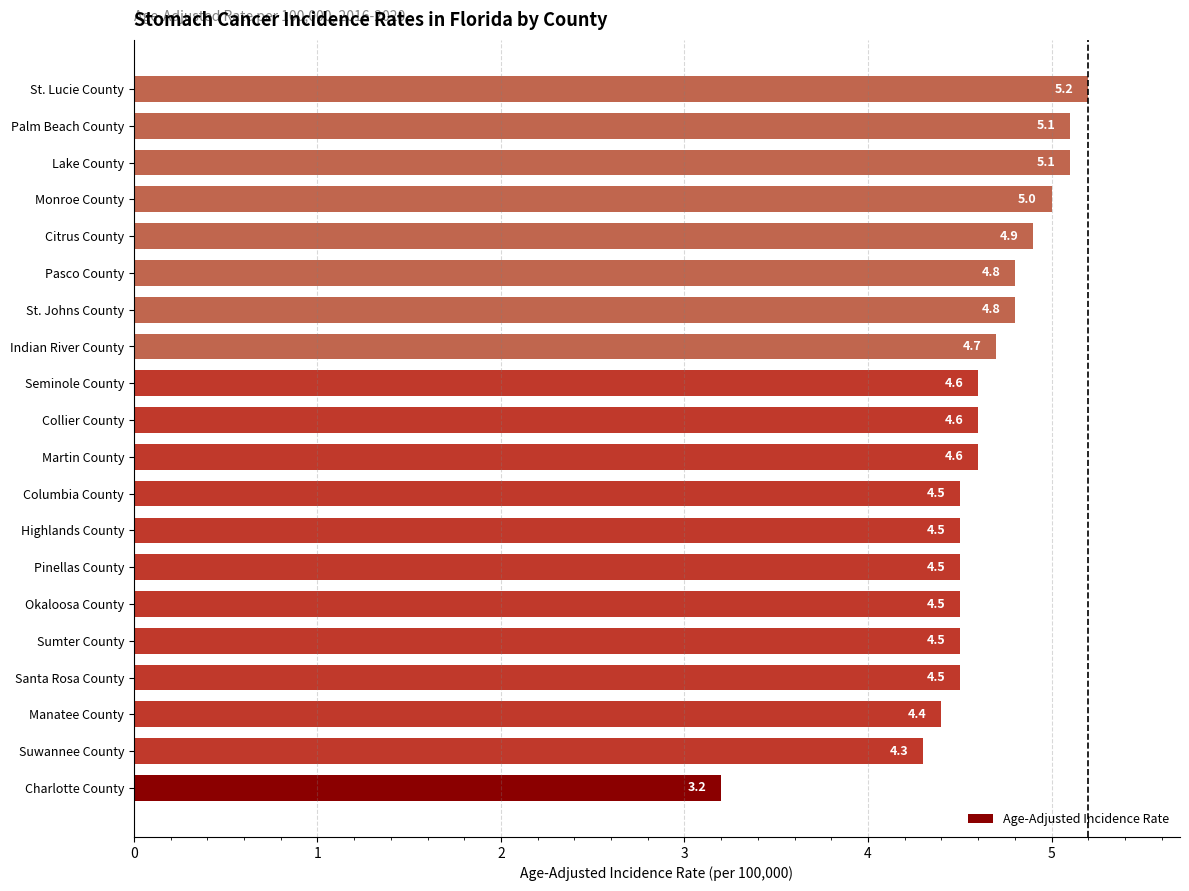

Where is the data nearest to the value 4?

Suwannee County